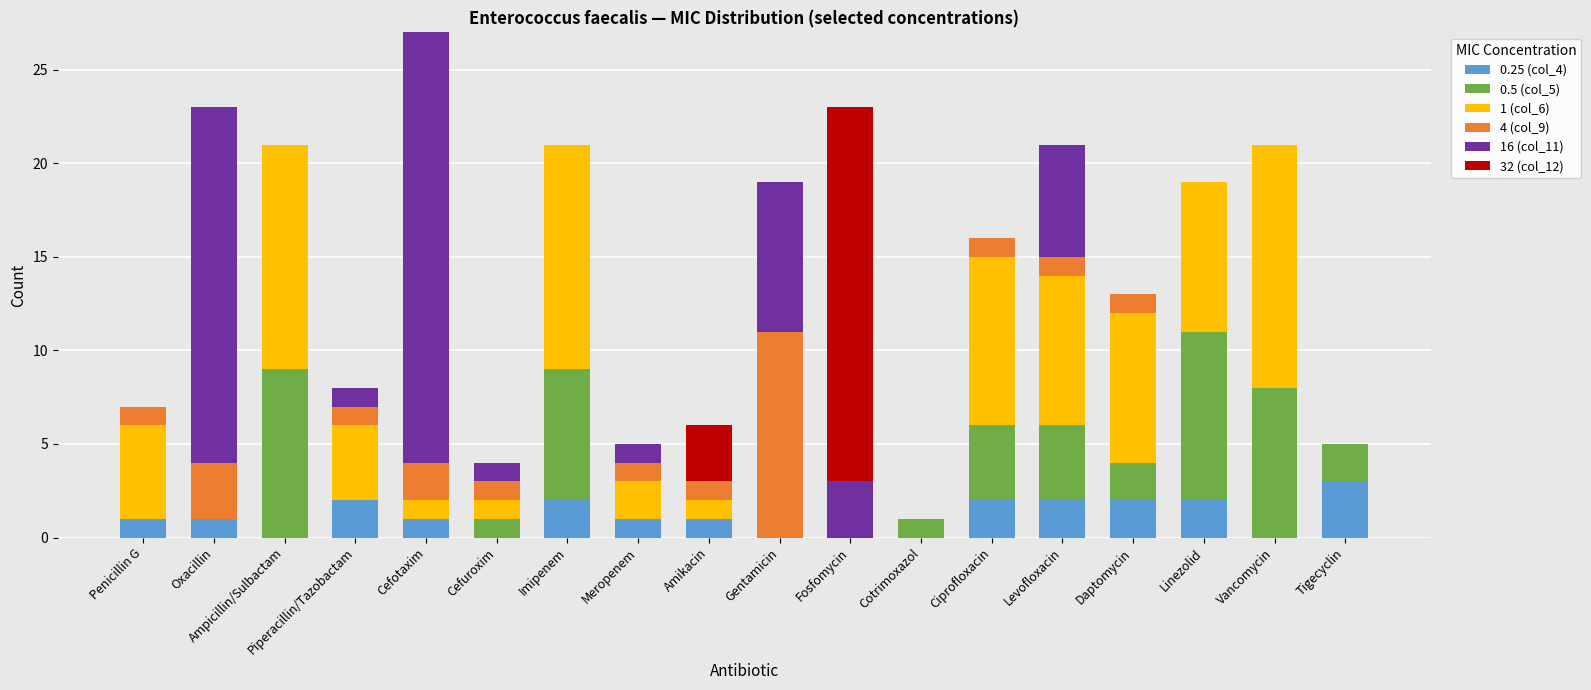

What are all the series names shown in the legend?

0.25 (col_4), 0.5 (col_5), 1 (col_6), 4 (col_9), 16 (col_11), 32 (col_12)